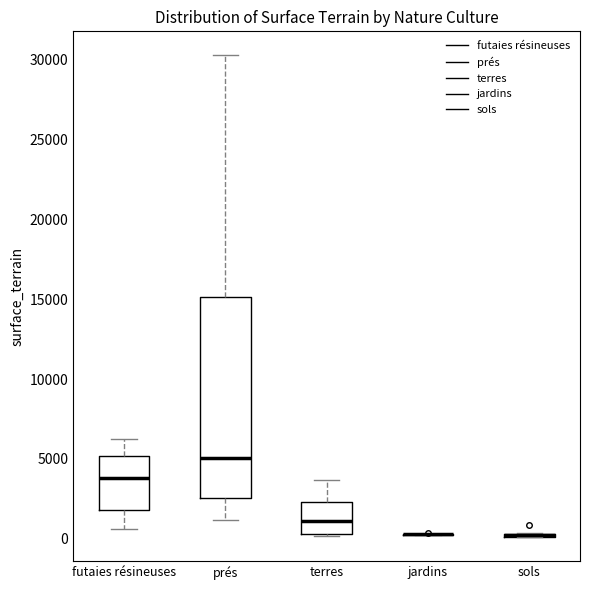

Reading left to right, read every box against the y-axis: the position of its median line, the range the box covers, and the ends of its whiskers. The values are not printed on the chart, so give them approximately, as read against the axis.

futaies résineuses: median 4000, box 2000 to 5000, whiskers 500 to 6000
prés: median 5000, box 2500 to 15000, whiskers 1000 to 30500
terres: median 1000, box 500 to 2500, whiskers 0 to 3500
jardins: box collapsed to a line at 500, whiskers 500 to 500
sols: box collapsed to a line at 0, whiskers 0 to 500